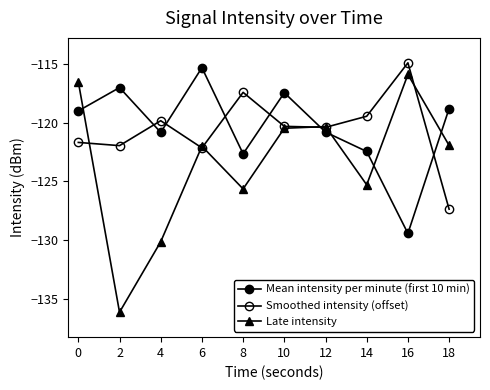

Where is the first local minimum for Smoothed intensity (offset)?

2